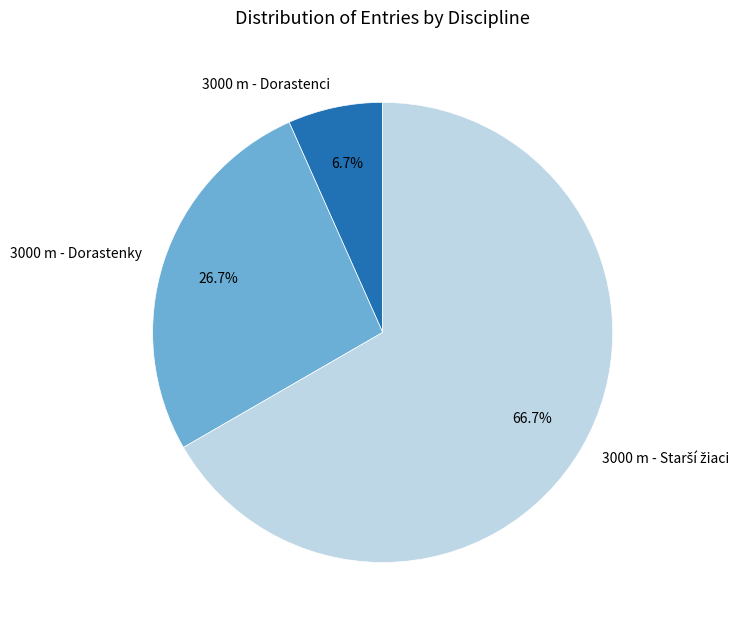

Is there any slice that represents more than half of the pie?

Yes